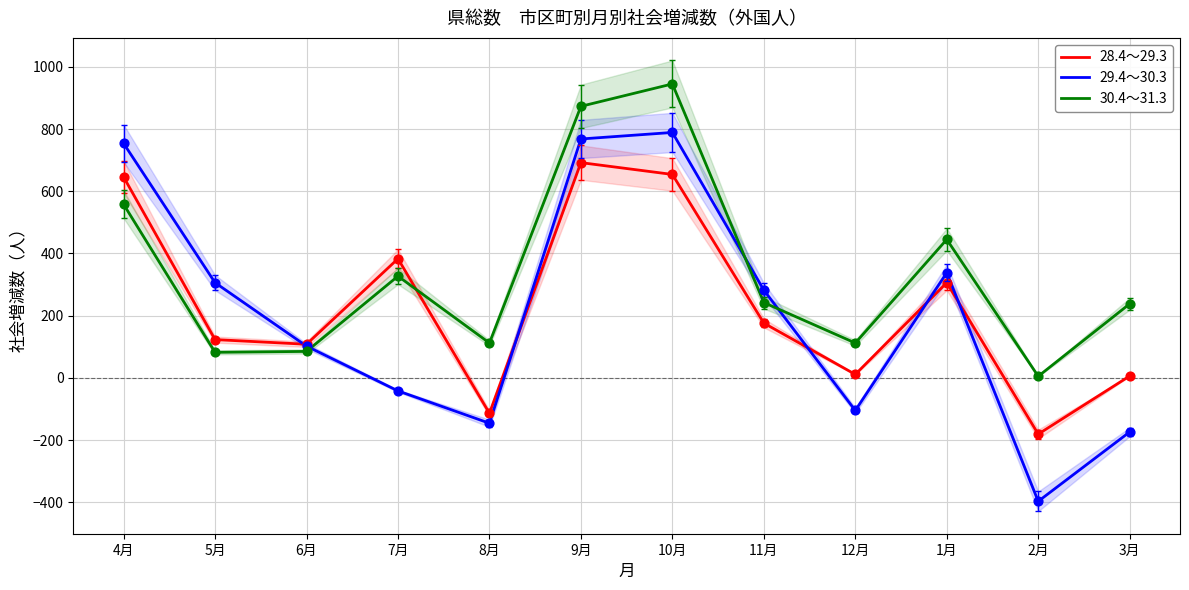

What are all the series names shown in the legend?

28.4～29.3, 29.4～30.3, 30.4～31.3